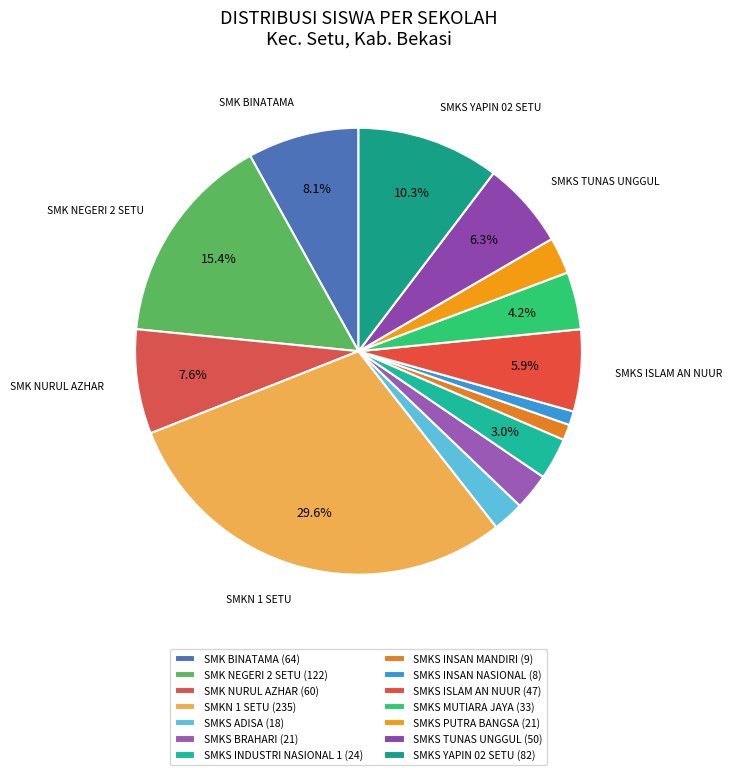

Is it true that SMKS TUNAS UNGGUL is 6% of the pie?

True